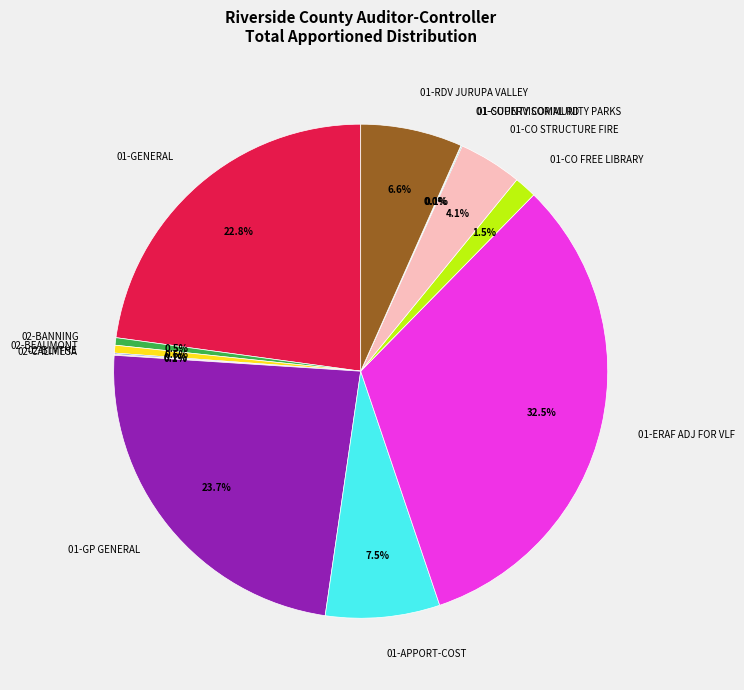

Does any single category account for the majority?

No